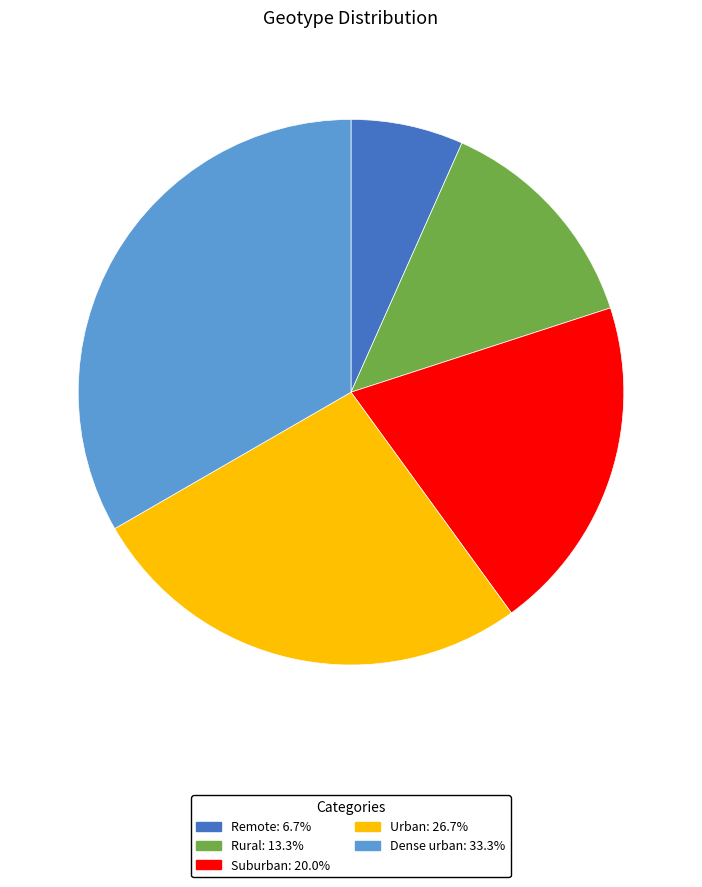

Is it true that Urban is 27% of the pie?

True